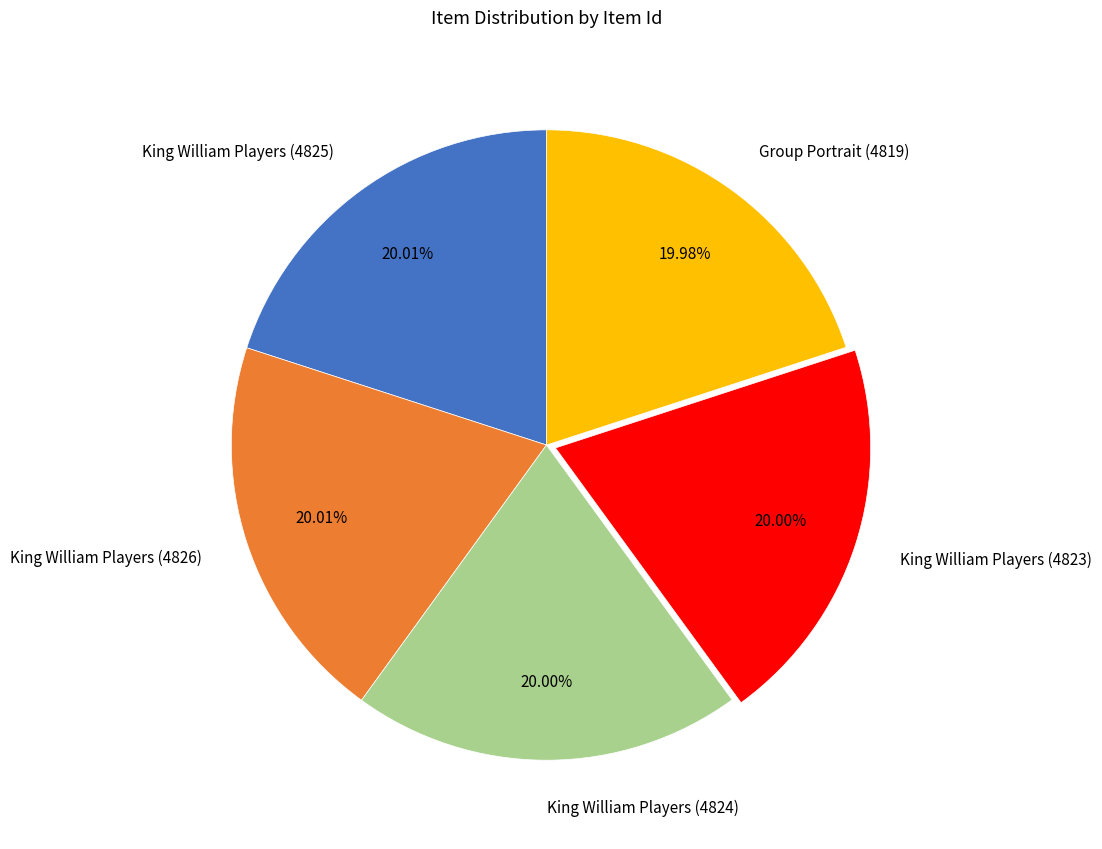

Approximately how many times larger is the value at King William Players (4824) compared to King William Players (4823)?

1.0